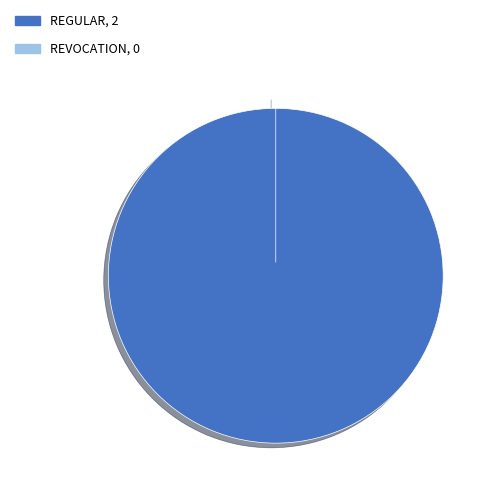

The Revocation slice represents 0% of the pie. True or false?

True